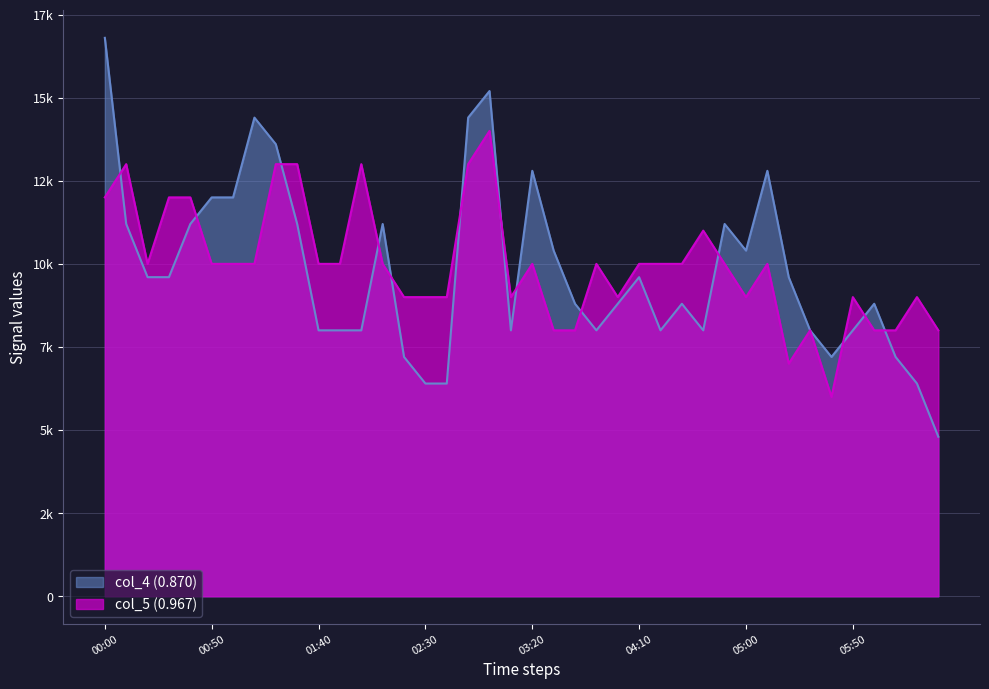

How many interior local peaks does the col_4 (0.870) series have?

9